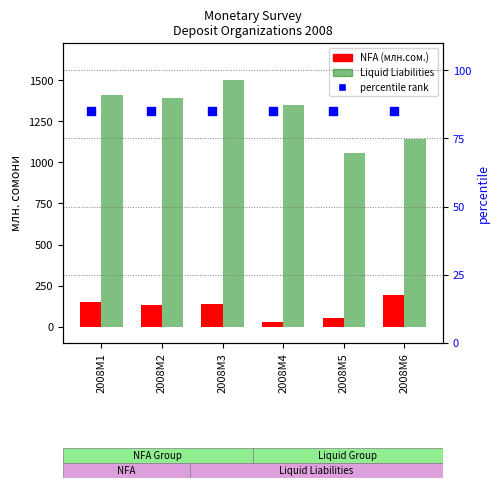

Which series has the largest total across all categories?

LIQUID